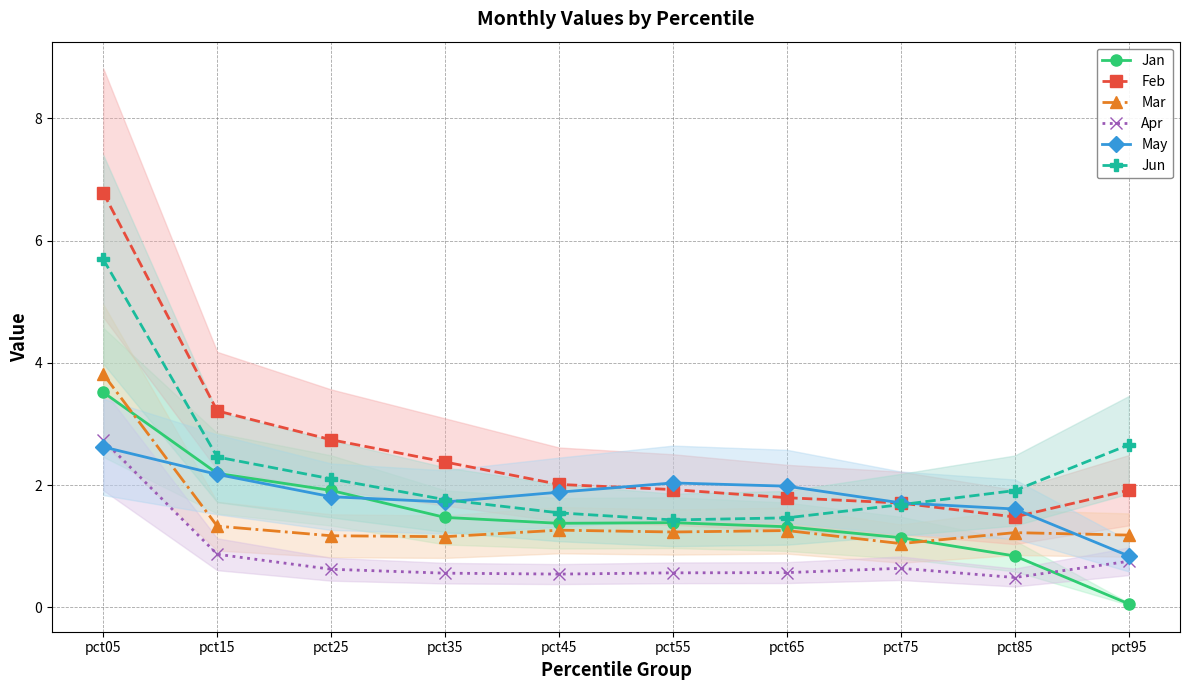

List the labels in order of Feb value, largest first.

pct05, pct15, pct25, pct35, pct45, pct55, pct95, pct65, pct75, pct85